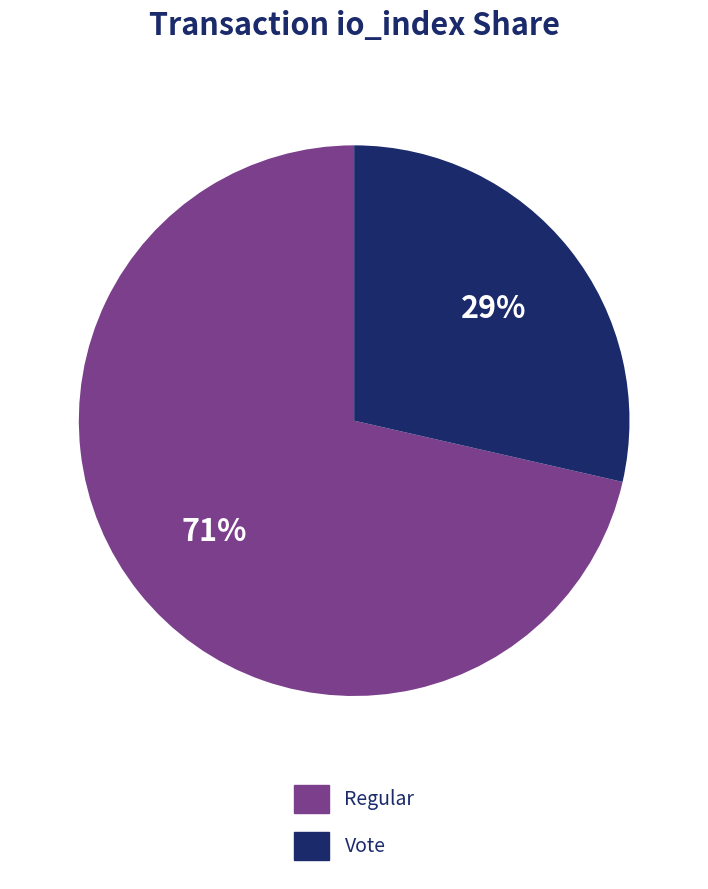

Is it true that Regular is 71% of the pie?

True